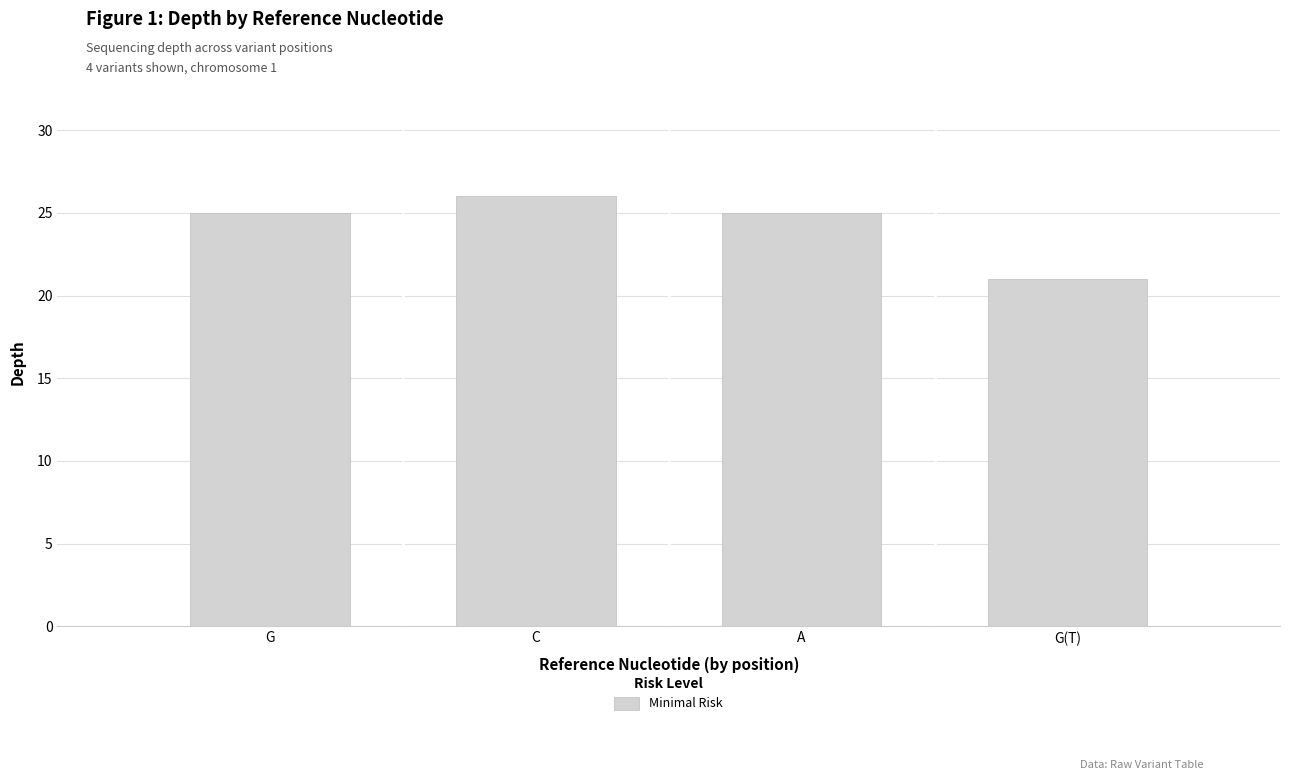

How many bars are there in total?

4